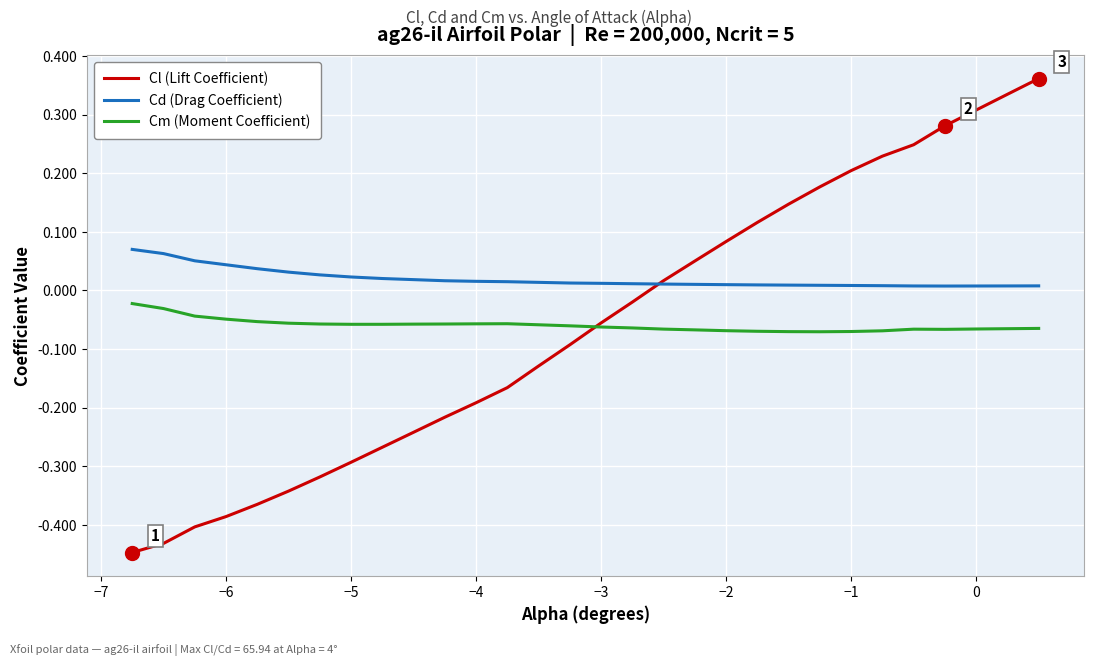

List the series in order of their peak value, lowest first.

Cm (Moment Coefficient), Cd (Drag Coefficient), Cl (Lift Coefficient)